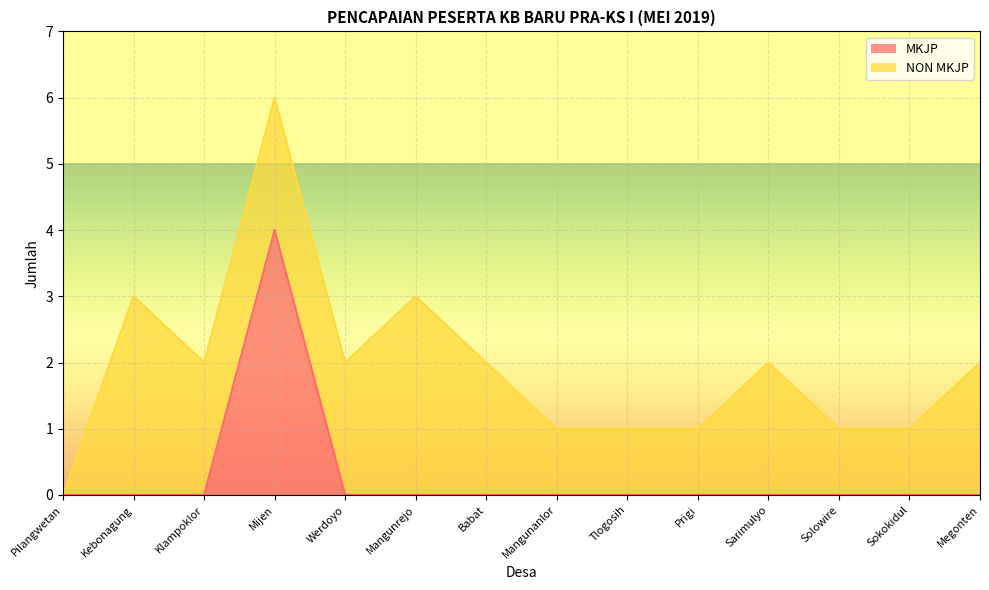

True or false: there are more than 1 points higher than both neighbors.

False